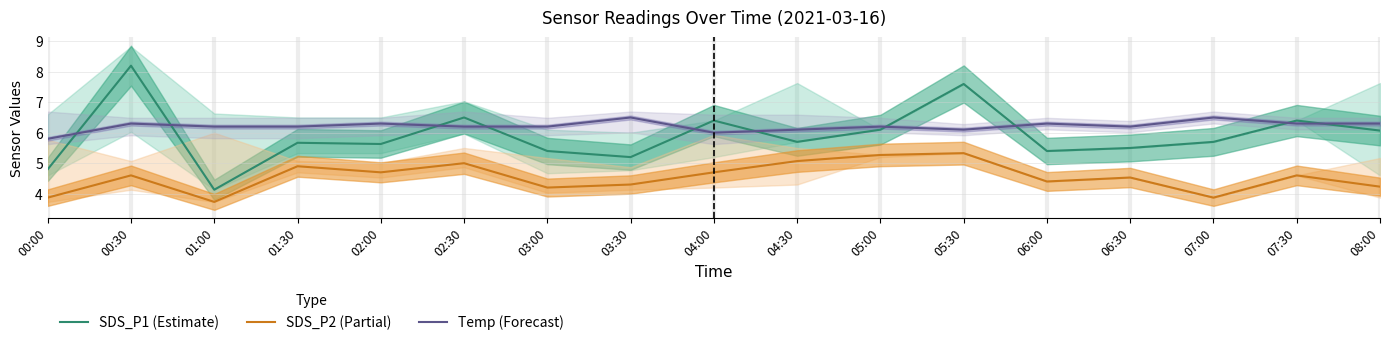

In Temp (Forecast), how many points are higher than both neighbors (excluding endpoints)?

6